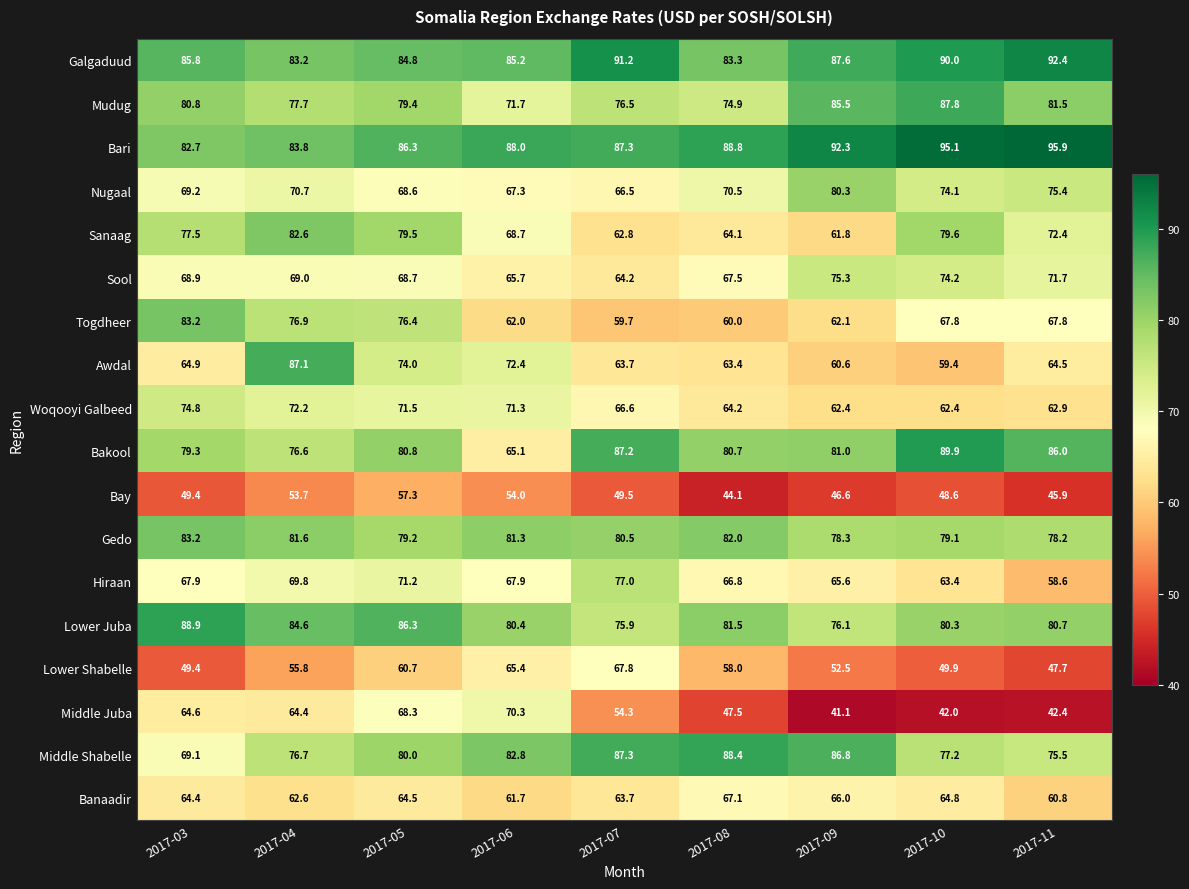

At which category is the sum across all series the highest?

2017-05